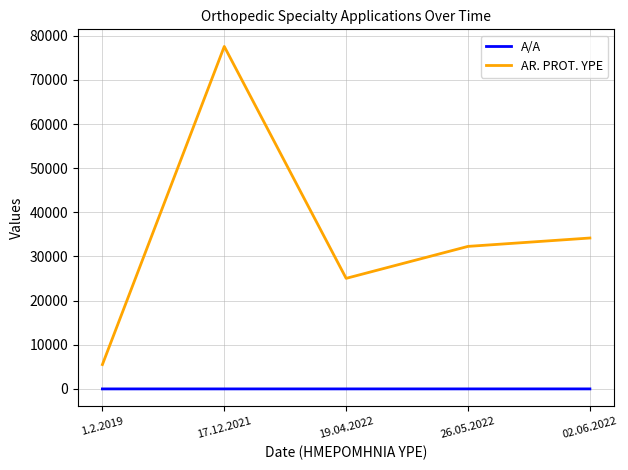

What is the lowest value of the AR. PROT. YPE series?

5516